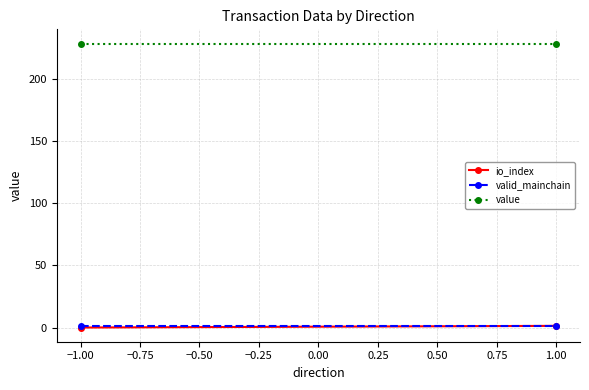

List the series in order of their peak value, lowest first.

valid_mainchain, io_index, value